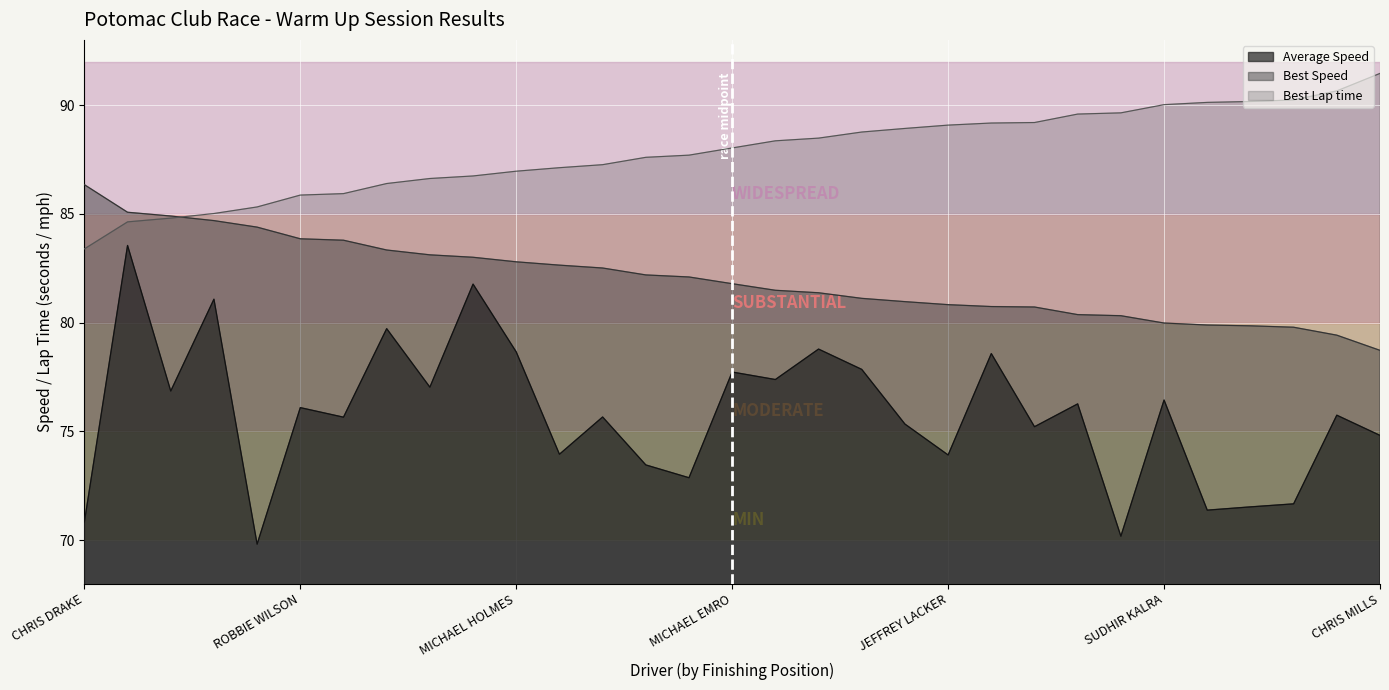

What is the spread (max minus min) of values at MICHAEL EMRO?

10.3